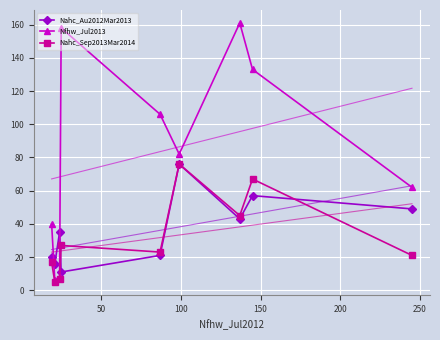

What is the average value of the Nahc_Au2012Mar2013 series?

36